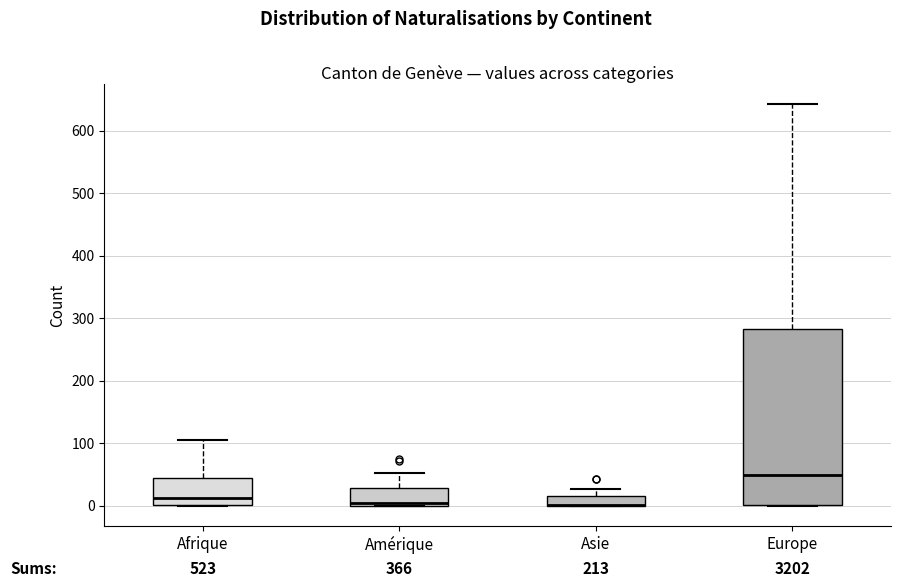

Reading left to right, transcribe this box plot: for each box, give where its median line is, the range the box spans, and where its two whiskers end, as read against the y-axis. The values are not printed on the chart, so give them approximately, as read against the axis.

Afrique: median 10, box 0 to 40, whiskers 0 to 110
Amérique: median 10, box 0 to 30, whiskers 0 to 50
Asie: median 0 (drawn on the box's lower edge), box 0 to 20, whiskers 0 to 30
Europe: median 50, box 0 to 280, whiskers 0 to 640